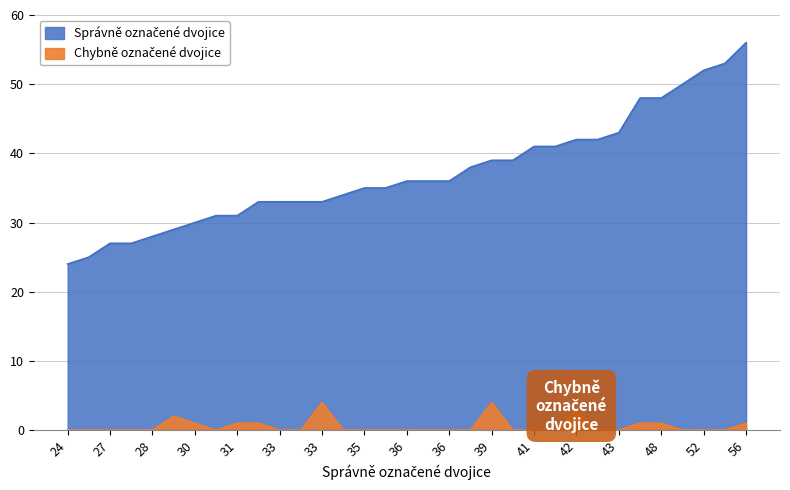

At which category does Chybně označené dvojice reach its first local valley?

31